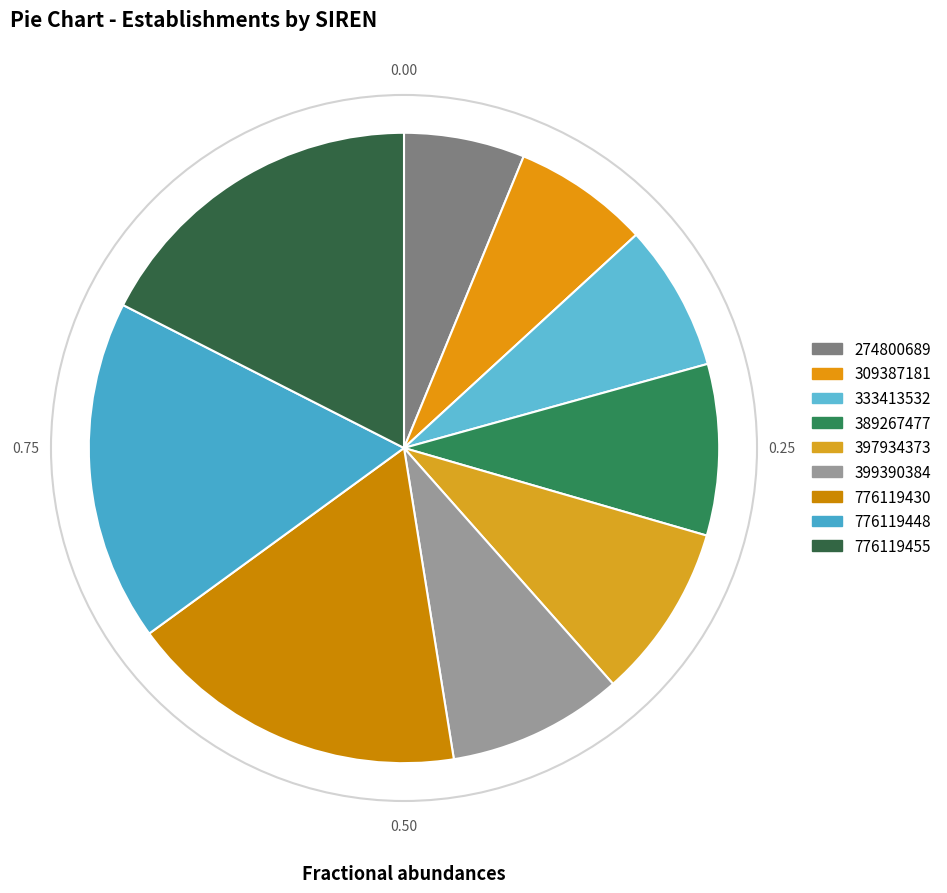

How many slices are in this pie chart?

9